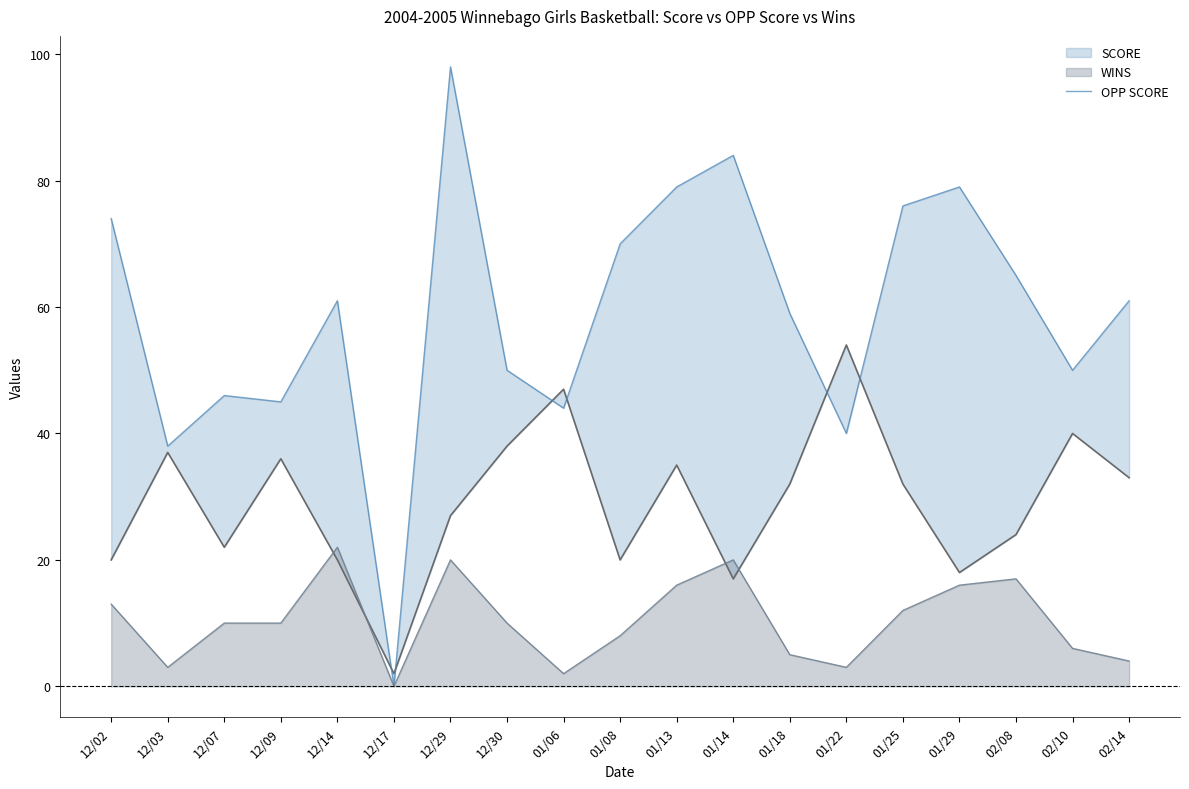

Which label corresponds to the smallest value in the chart?

12/17